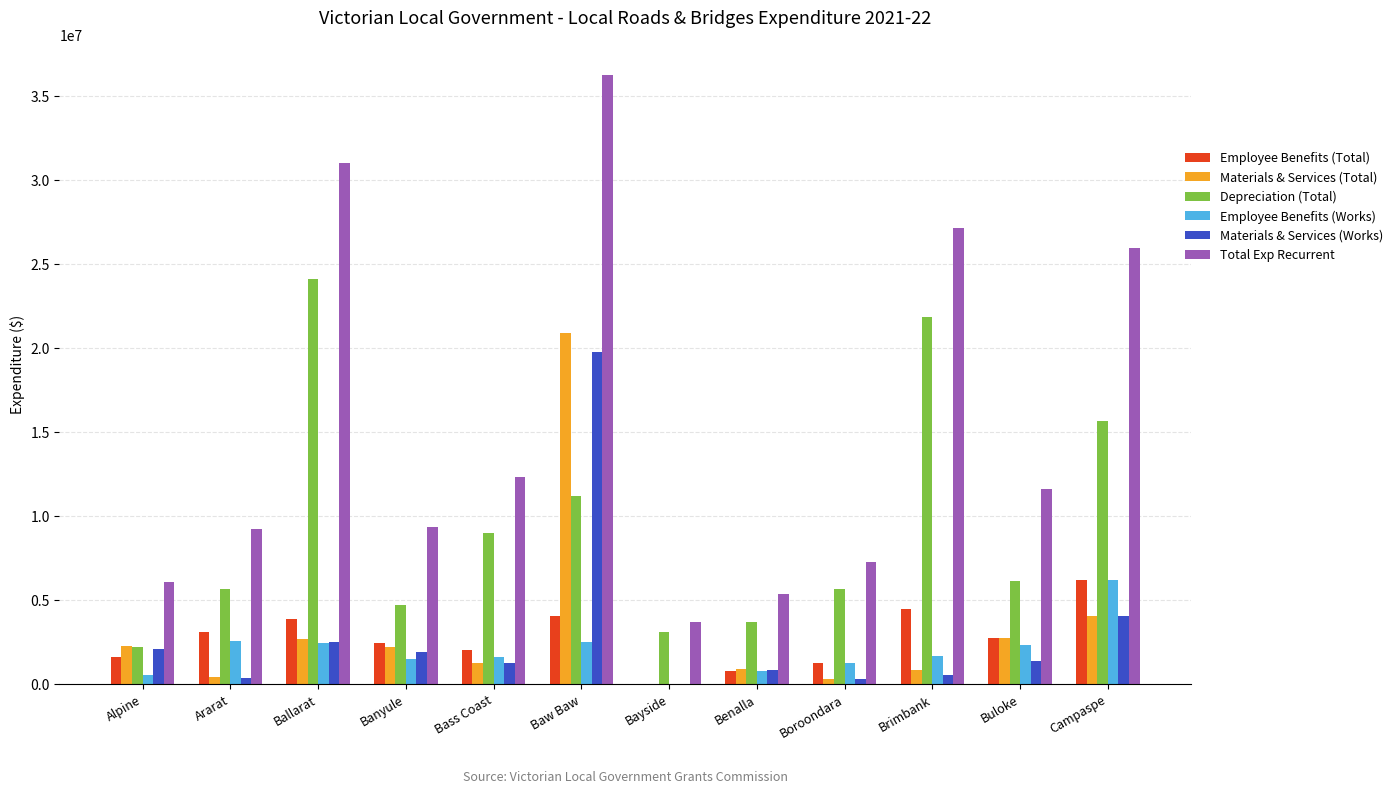

What is the maximum value shown in the chart?

36274263